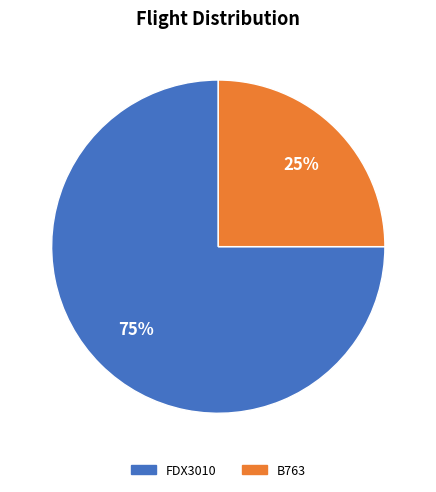

The FDX3010 slice represents 75% of the pie. True or false?

True